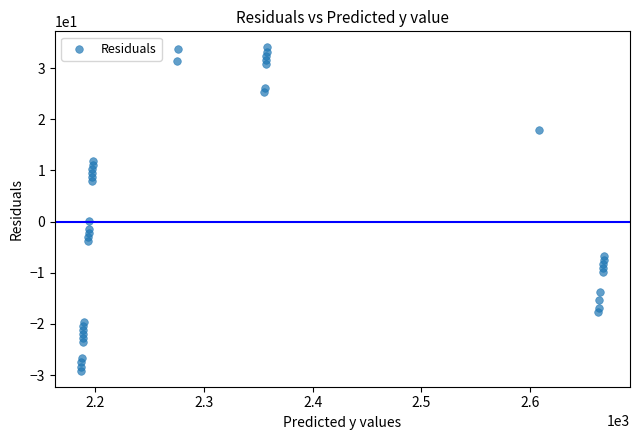

What is the range of Y values (max minus min)?

63.2